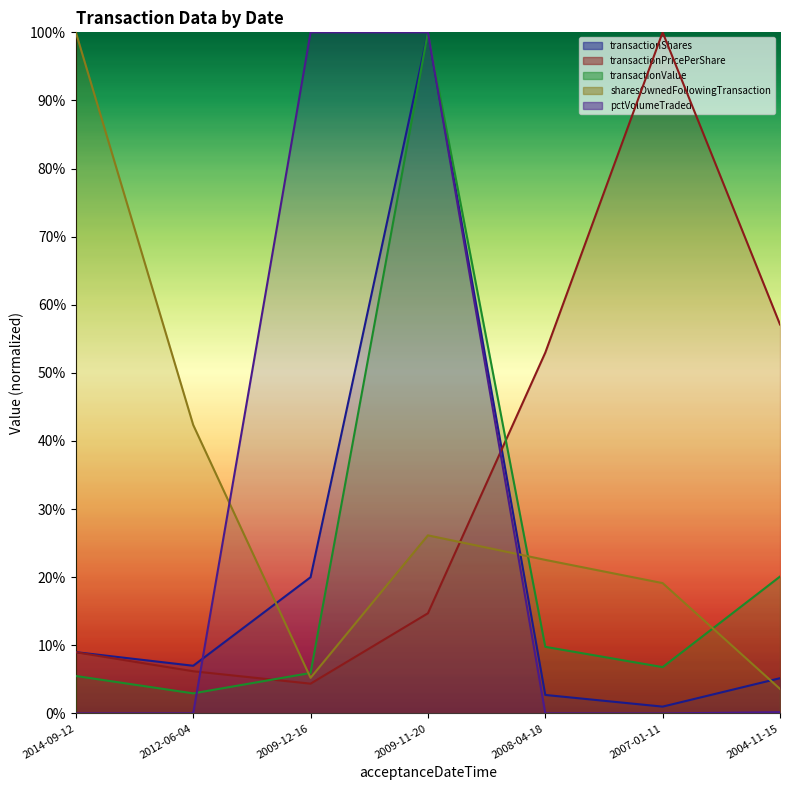

Reading left to right, what are all the values shown in this chart?

transactionShares: 9.0	7.0	20.0	100.0	2.7	1.0	5.2
transactionPricePerShare: 9.0	6.2	4.4	14.7	53.0	100.0	57.1
transactionValue: 5.5	2.9	5.9	100.0	9.8	6.8	20.1
sharesOwnedFollowingTransaction: 100.0	42.4	5.2	26.1	22.5	19.1	3.6
pctVolumeTraded: 0.0	0.0	100.0	100.0	0.0	0.0	0.2